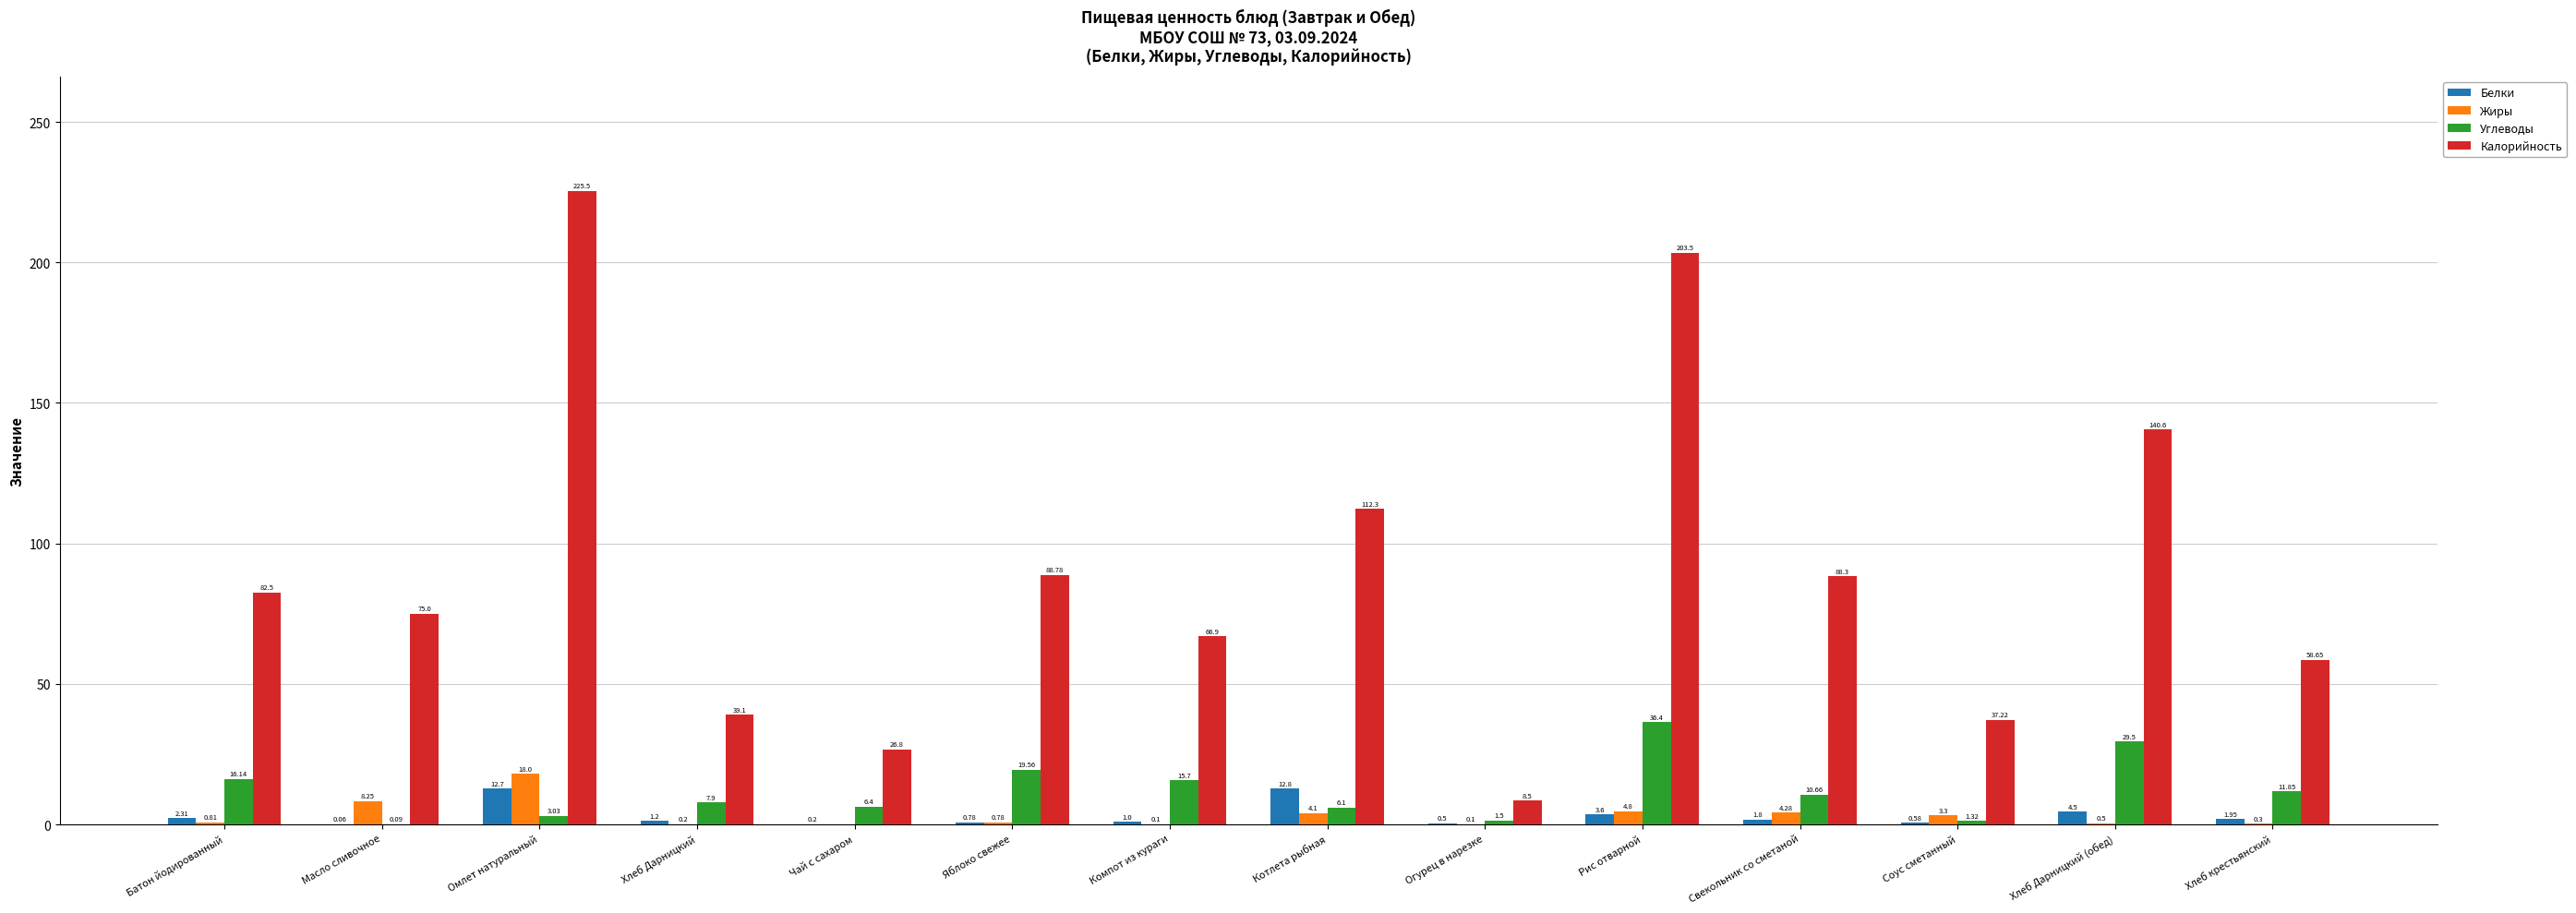

At which label is Калорийность closest to 117?

Котлета рыбная